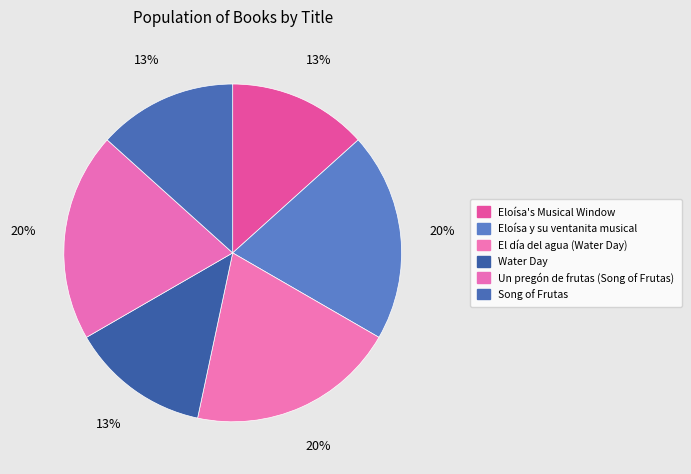

What percentage is NOT represented by Un pregón de frutas (Song of Frutas)?

80.0%